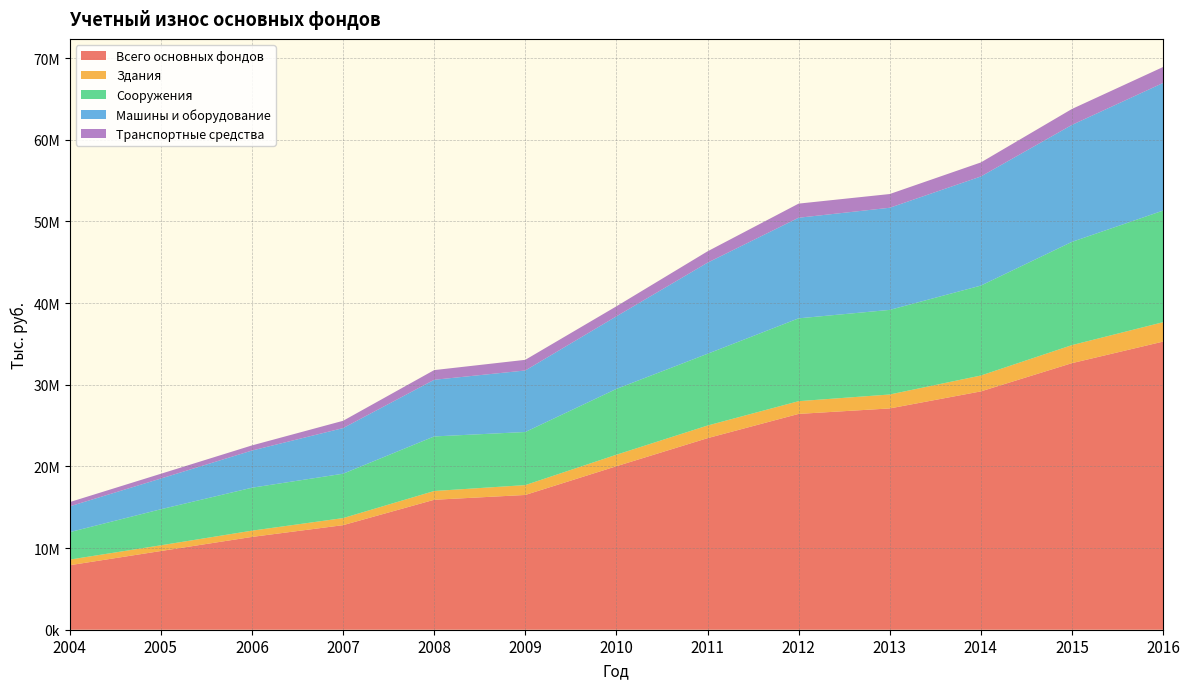

Reading left to right, extract all data points from this chart.

Всего основных фондов: 7898630	9637586	11362861	12803726	15912466	16501685	20018843	23456095	26426463	27096998	29182887	32642478	35279174
Здания: 687833	699865	766495	864462	1073212	1207391	1409676	1545130	1559585	1706610	1943150	2207105	2375310
Сооружения: 3362356	4414851	5259739	5434638	6682294	6501896	8058885	8788156	10143582	10359553	11013065	12644057	13666511
Машины и оборудование: 3158599	3760566	4552085	5586967	6936763	7533608	8887685	11152281	12317517	12506984	13360383	14322067	15629664
Транспортные средства: 519916	583715	627097	892552	1185662	1303967	1224735	1390370	1729907	1679928	1717316	1951480	1951546